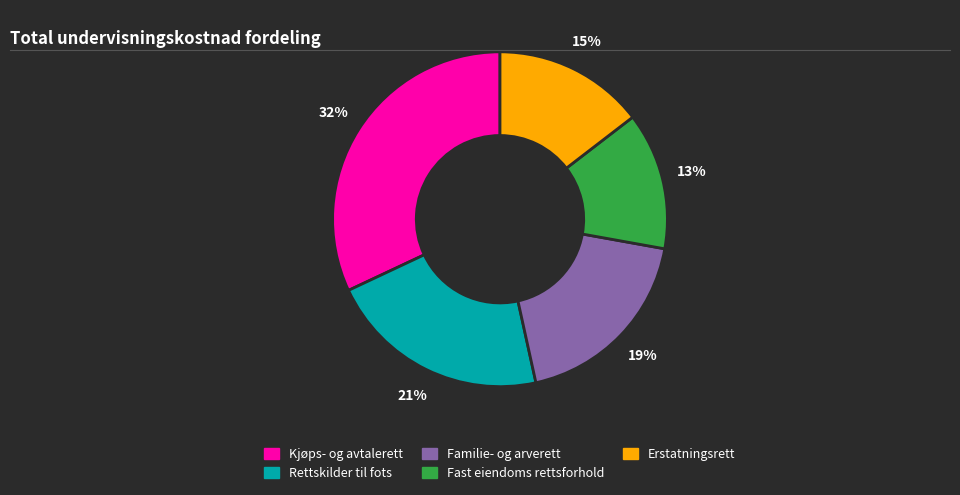

Which slice is the largest?

Kjøps- og avtalerett